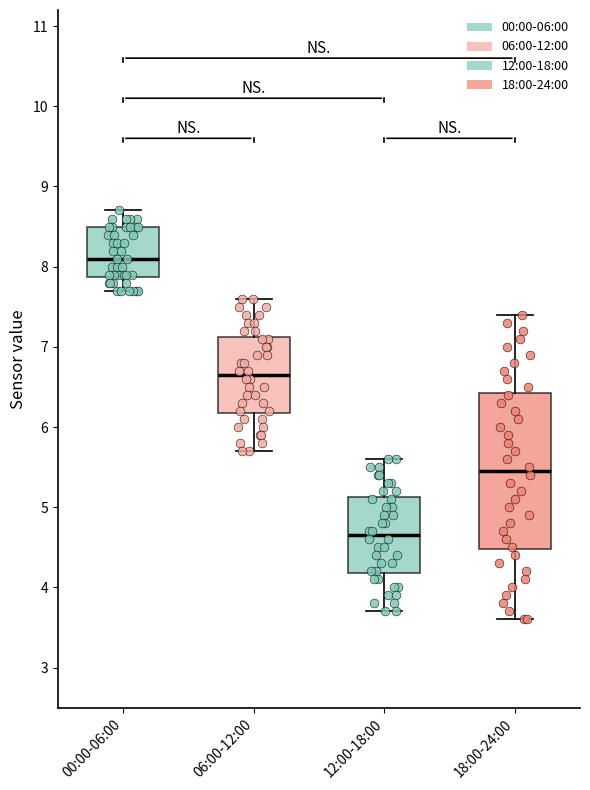

Which box's median line is the highest?

00:00-06:00